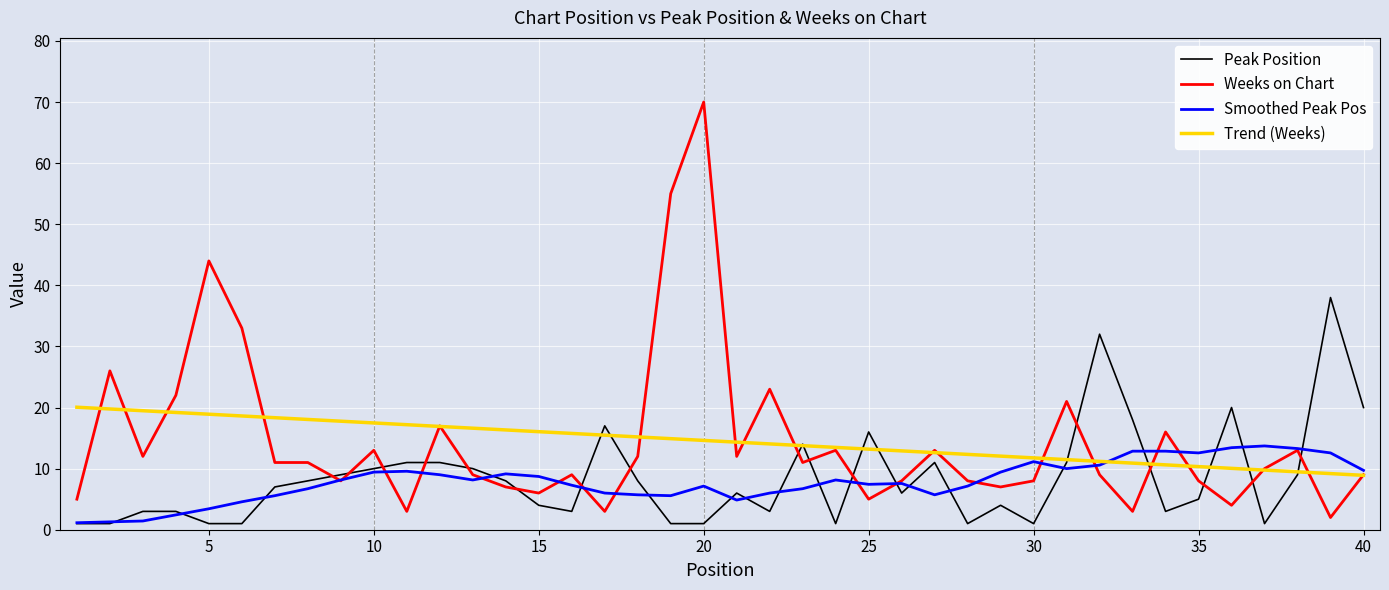

List the series in order of their peak value, highest first.

Weeks on Chart, Peak Position, Trend (Weeks), Smoothed Peak Pos